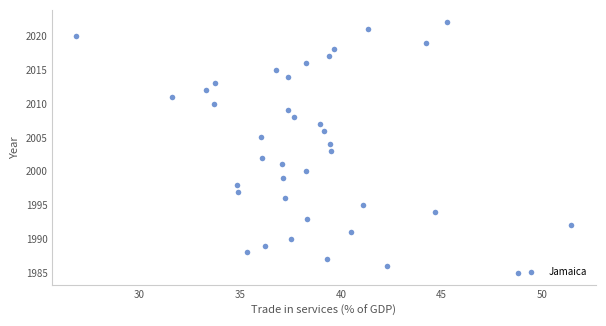

What is the range of Y values (max minus min)?

37